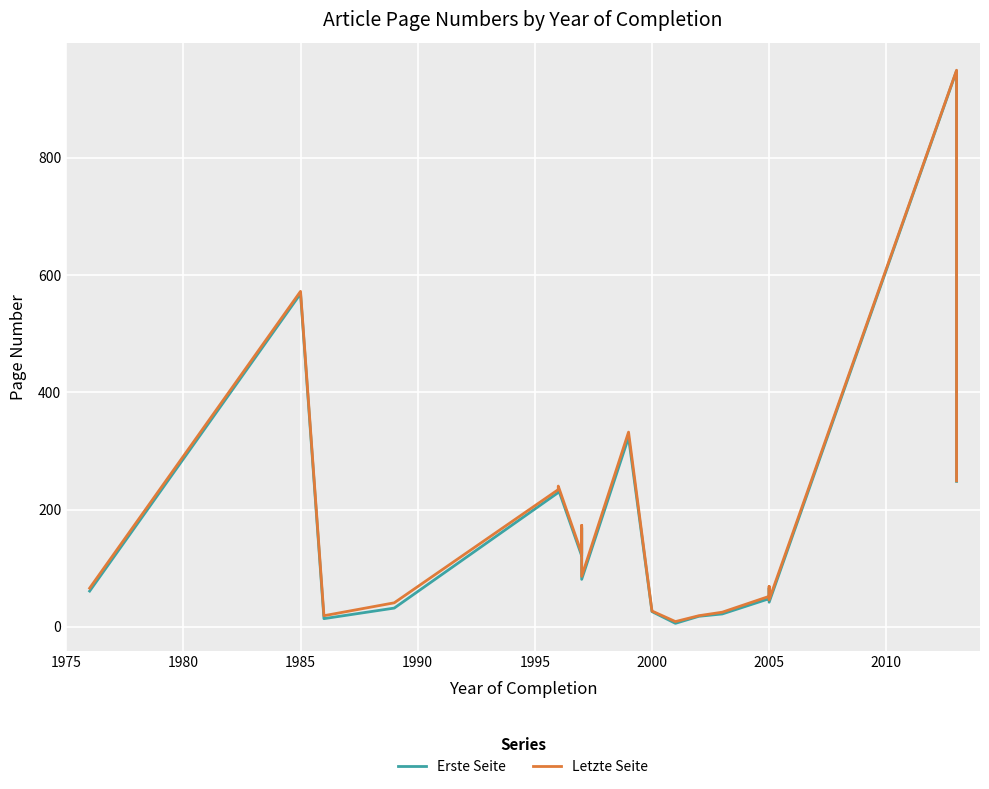

Which series has the largest range (max minus min)?

Erste Seite